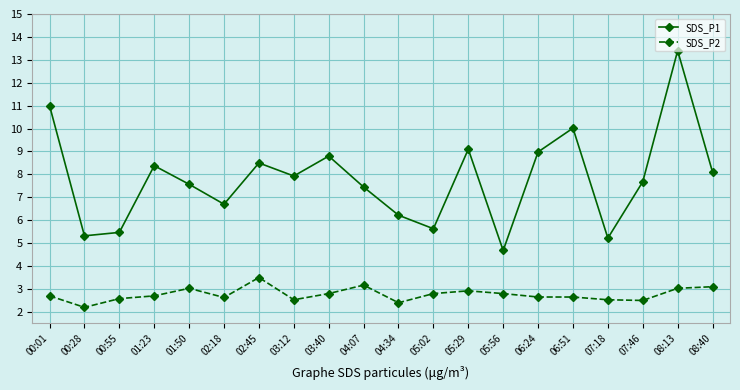

Rank the series at 04:07 from highest to lowest value.

SDS_P1, SDS_P2